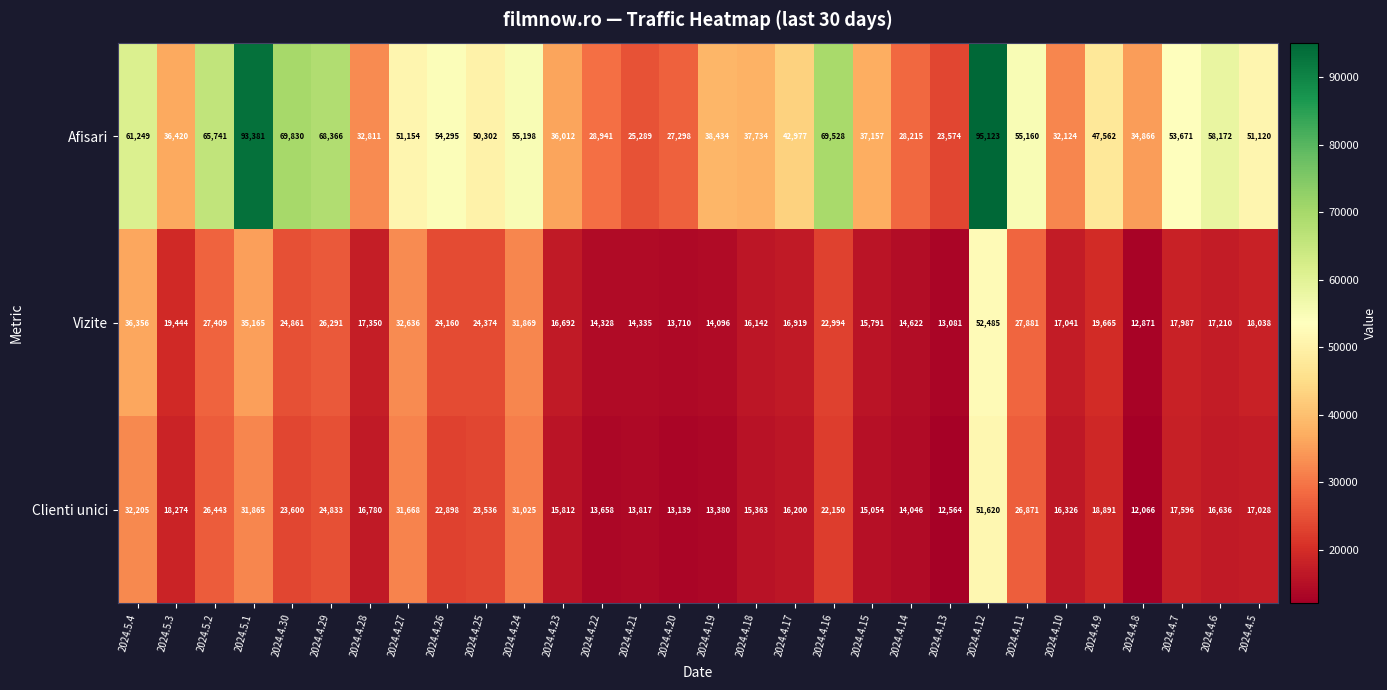

The value of Clienti unici at 2024.4.11 is 26871. True or false?

True